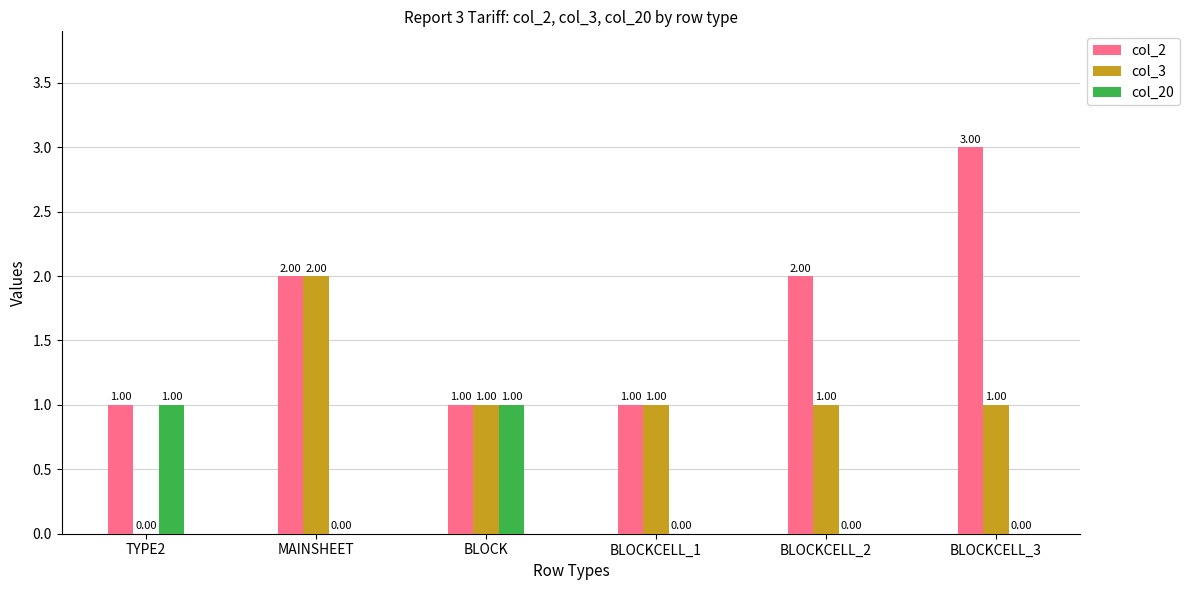

Which series changed the most between BLOCK and BLOCKCELL_3?

col_2